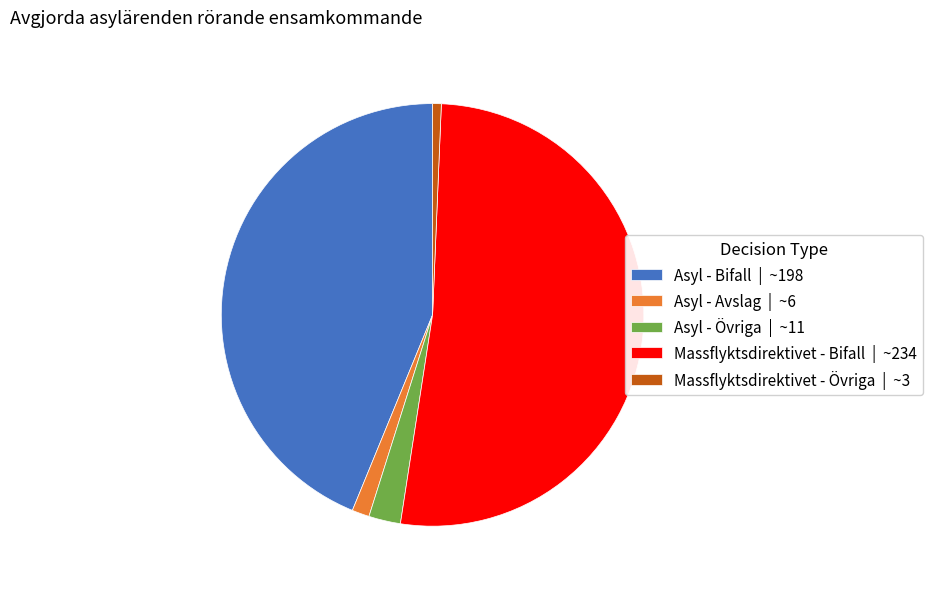

Rank the categories by value from highest to lowest.

Massflyktsdirektivet - Bifall | ~234, Asyl - Bifall | ~198, Asyl - Övriga | ~11, Asyl - Avslag | ~6, Massflyktsdirektivet - Övriga | ~3